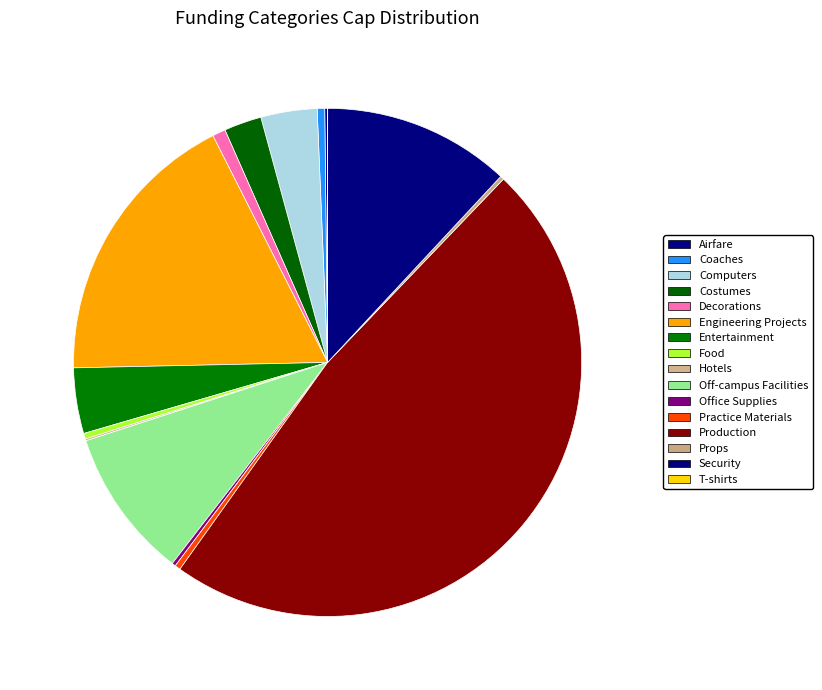

Rank the categories by value from lowest to highest.

T-shirts, Hotels, Airfare, Office Supplies, Props, Food, Practice Materials, Coaches, Decorations, Costumes, Computers, Entertainment, Off-campus Facilities, Security, Engineering Projects, Production